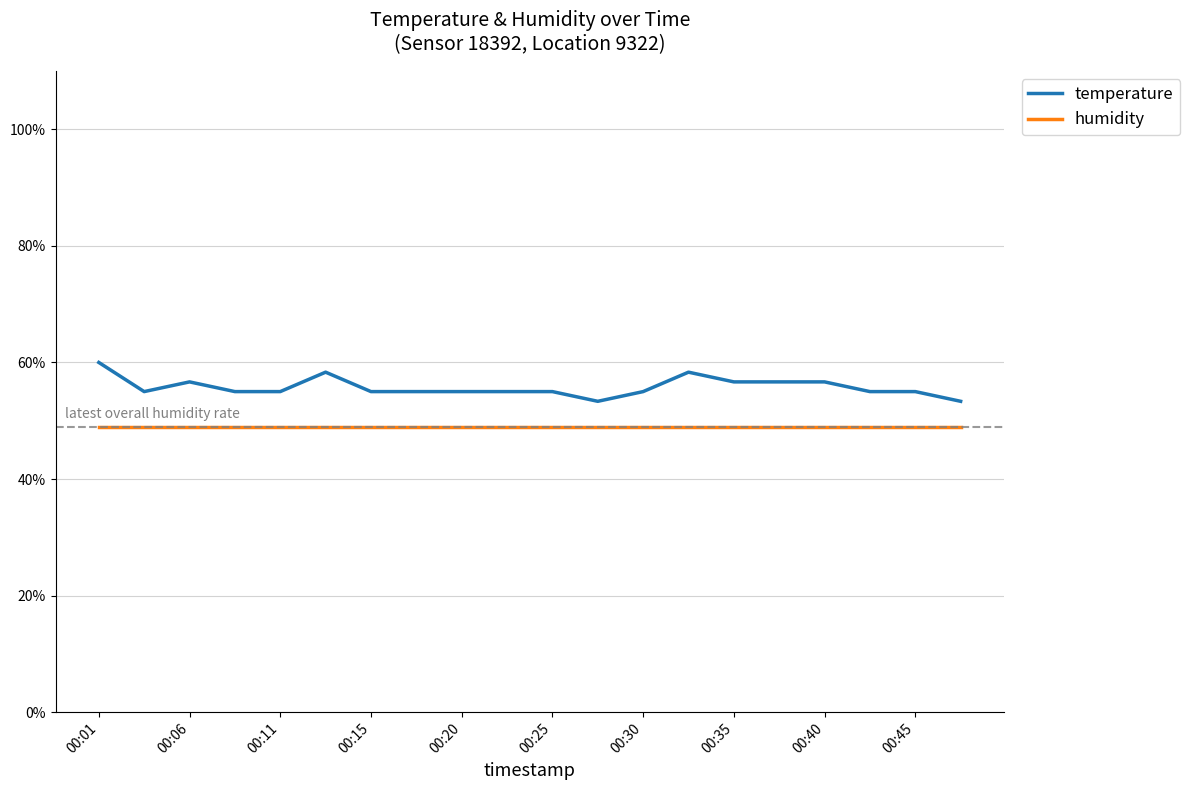

Rank the series by their maximum value, from lowest to highest.

humidity, temperature